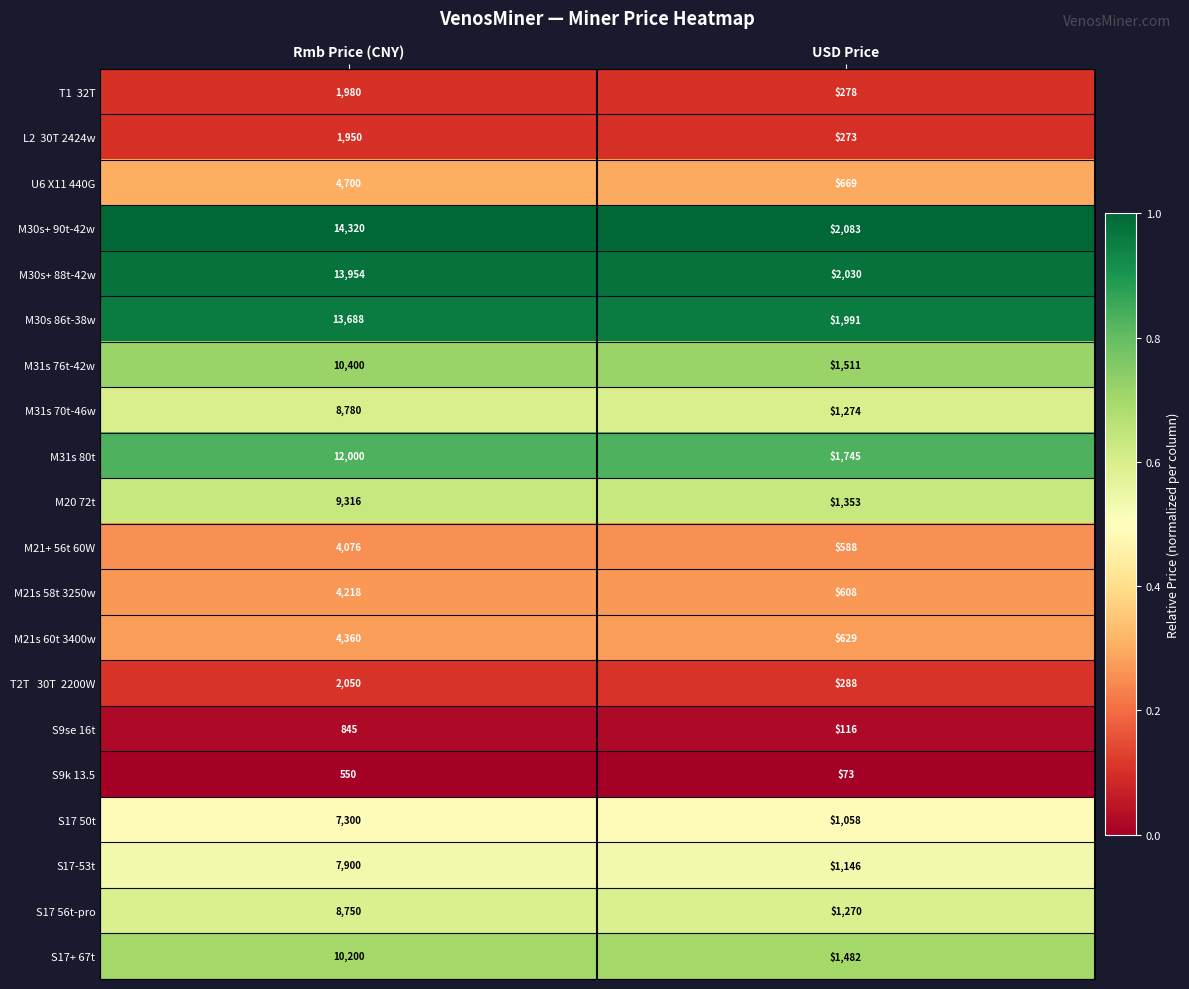

What is the spread (max minus min) of values at Rmb Price (CNY)?

13770